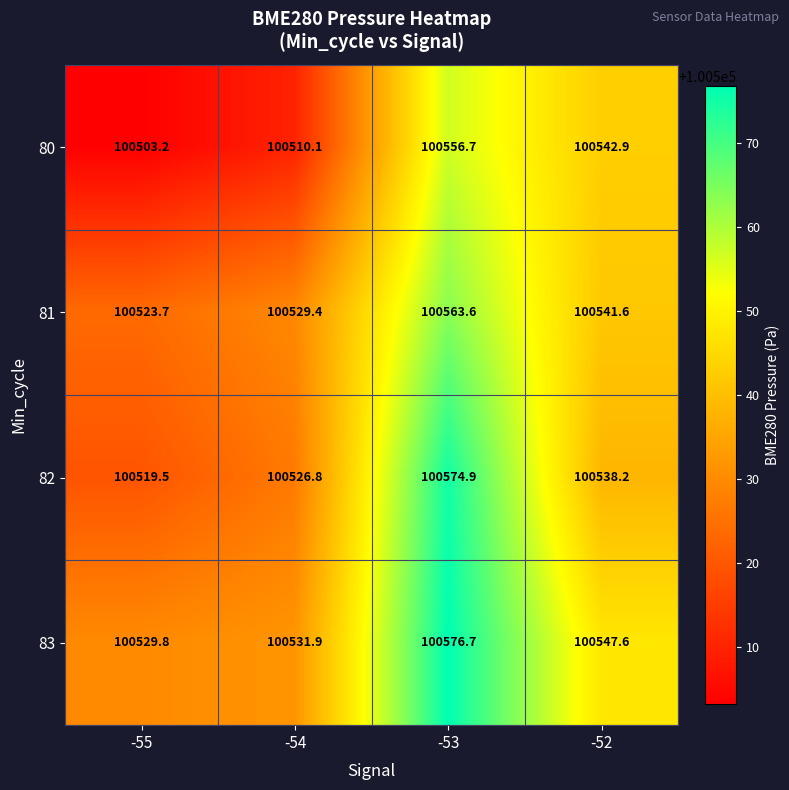

What is the greatest value displayed?

100576.7